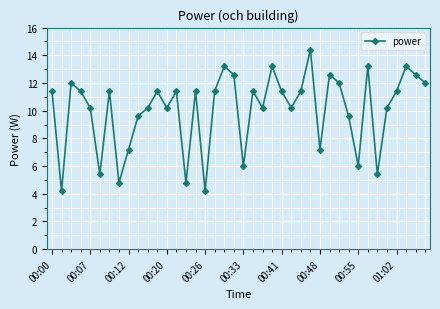

What is the smallest value displayed?

4.2